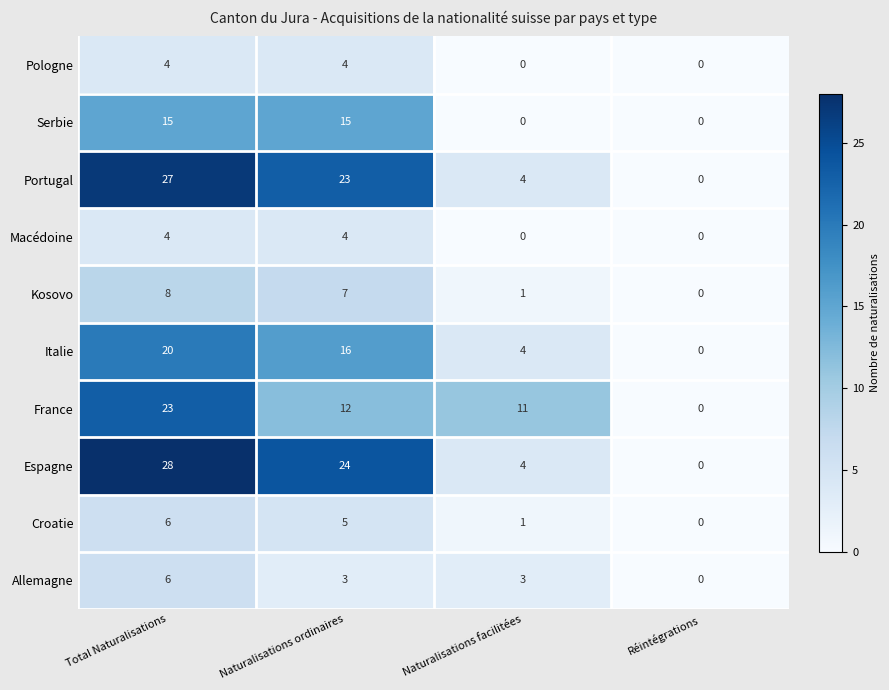

Which series changed the most between Total Naturalisations and Réintégrations?

Espagne